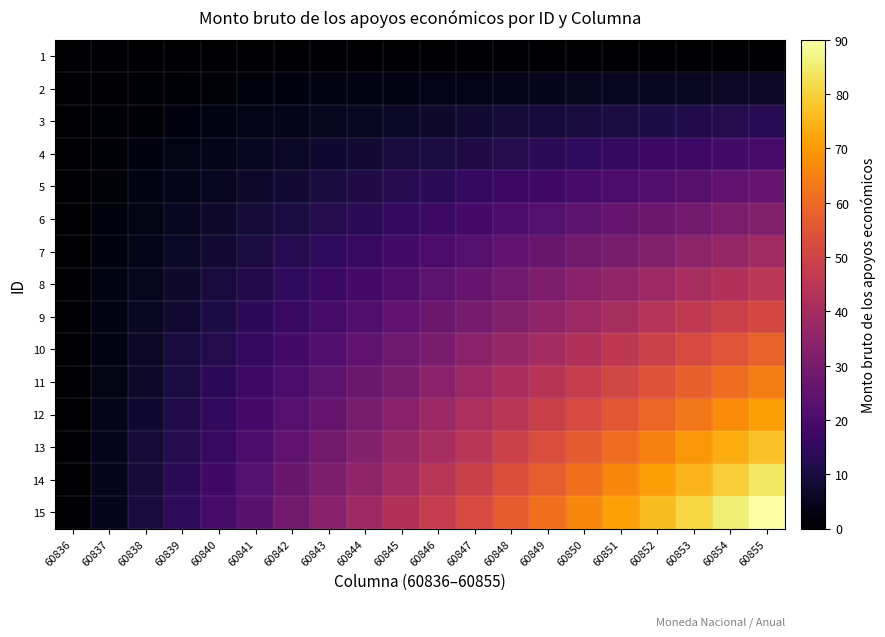

Reading right to left, what are all the values shown in this chart?

1: 60855=0.1	60854=0.2	60853=0.2	60852=0.1	60851=0.1	60850=0.1	60849=0.1	60848=0.4	60847=0.4	60846=0.0	60845=0.3	60844=0.3	60843=0.4	60842=0.0	60841=0.1	60840=0.1	60839=0.3	60838=0.3	60837=0.4	60836=0.2
2: 60855=6.6	60854=6.4	60853=5.8	60852=5.5	60851=5.4	60850=5.1	60849=4.8	60848=4.1	60847=3.8	60846=3.6	60845=3.1	60844=3.0	60843=2.6	60842=2.1	60841=2.0	60840=1.5	60839=1.2	60838=0.8	60837=0.4	60836=0.3
3: 60855=13.0	60854=12.2	60853=11.6	60852=10.9	60851=10.5	60850=9.7	60849=9.2	60848=8.5	60847=7.8	60846=7.2	60845=6.2	60844=5.6	60843=5.0	60842=4.2	60841=3.7	60840=2.8	60839=2.4	60838=1.4	60837=0.9	60836=0.1
4: 60855=19.3	60854=18.4	60853=17.3	60852=16.6	60851=15.5	60850=14.5	60849=13.5	60848=12.2	60847=11.2	60846=10.5	60845=9.5	60844=8.1	60843=7.4	60842=6.1	60841=5.3	60840=4.2	60839=3.2	60838=2.4	60837=1.1	60836=0.2
5: 60855=25.7	60854=24.4	60853=23.2	60852=21.9	60851=20.5	60850=19.3	60849=17.8	60848=16.6	60847=15.2	60846=13.6	60845=12.4	60844=11.2	60843=9.7	60842=8.4	60841=6.9	60840=5.5	60839=4.1	60838=2.8	60837=1.6	60836=0.4
6: 60855=32.4	60854=30.8	60853=28.8	60852=27.4	60851=25.7	60850=23.9	60849=22.3	60848=20.7	60847=18.7	60846=17.0	60845=15.3	60844=13.6	60843=12.2	60842=10.3	60841=8.6	60840=7.1	60839=5.3	60838=3.5	60837=2.0	60836=0.0
7: 60855=39.0	60854=36.7	60853=34.8	60852=32.7	60851=30.6	60850=28.8	60849=26.5	60848=24.4	60847=22.4	60846=20.5	60845=18.5	60844=16.2	60843=14.6	60842=12.5	60841=10.3	60840=8.2	60839=6.1	60838=4.2	60837=2.4	60836=0.3
8: 60855=45.3	60854=42.7	60853=40.6	60852=38.2	60851=35.6	60850=33.6	60849=31.0	60848=28.5	60847=26.1	60846=24.1	60845=21.4	60844=19.0	60843=16.8	60842=14.5	60841=11.9	60840=9.6	60839=7.2	60838=4.9	60837=2.5	60836=0.4
9: 60855=51.5	60854=49.1	60853=46.2	60852=43.6	60851=40.7	60850=38.2	60849=35.3	60848=32.7	60847=29.8	60846=27.3	60845=24.6	60844=21.7	60843=19.0	60842=16.4	60841=13.9	60840=10.9	60839=8.3	60838=5.7	60837=3.0	60836=0.2
10: 60855=58.2	60854=55.2	60853=52.1	60852=49.0	60851=45.8	60850=42.8	60849=39.8	60848=36.9	60847=33.9	60846=30.5	60845=27.5	60844=24.6	60843=21.5	60842=18.6	60841=15.5	60840=12.3	60839=9.5	60838=6.5	60837=3.1	60836=0.1
11: 60855=64.6	60854=61.2	60853=57.8	60852=54.3	60851=50.8	60850=47.7	60849=44.1	60848=40.9	60847=37.5	60846=34.1	60845=30.5	60844=27.1	60843=24.0	60842=20.3	60841=16.9	60840=13.8	60839=10.5	60838=6.8	60837=3.4	60836=0.3
12: 60855=70.8	60854=67.2	60853=63.3	60852=59.6	60851=56.1	60850=52.2	60849=48.6	60848=44.9	60847=41.1	60846=37.5	60845=33.7	60844=30.1	60843=26.2	60842=22.7	60841=18.7	60840=15.0	60839=11.3	60838=7.5	60837=4.0	60836=0.3
13: 60855=77.2	60854=73.3	60853=69.3	60852=65.3	60851=61.1	60850=56.9	60849=52.9	60848=49.1	60847=44.8	60846=40.7	60845=36.9	60844=32.9	60843=28.8	60842=24.5	60841=20.7	60840=16.2	60839=12.3	60838=8.5	60837=4.5	60836=0.4
14: 60855=83.9	60854=79.4	60853=75.0	60852=70.7	60851=66.2	60850=61.8	60849=57.5	60848=53.1	60847=48.7	60846=44.3	60845=39.7	60844=35.3	60843=31.1	60842=26.7	60841=22.3	60840=18.0	60839=13.4	60838=8.9	60837=4.8	60836=0.3
15: 60855=90.0	60854=85.5	60853=80.6	60852=76.1	60851=71.2	60850=66.3	60849=61.7	60848=57.2	60847=52.1	60846=47.4	60845=42.9	60844=38.0	60843=33.4	60842=28.6	60841=23.7	60840=19.2	60839=14.2	60838=9.6	60837=4.9	60836=0.4